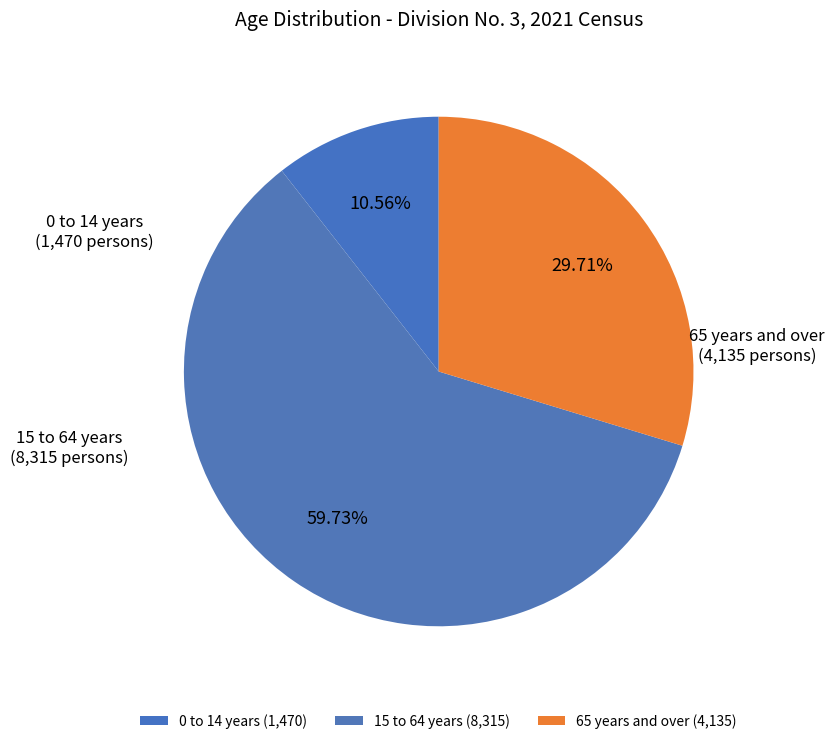

To the nearest percent, what is the difference between the largest and smallest slice percentages?

49%